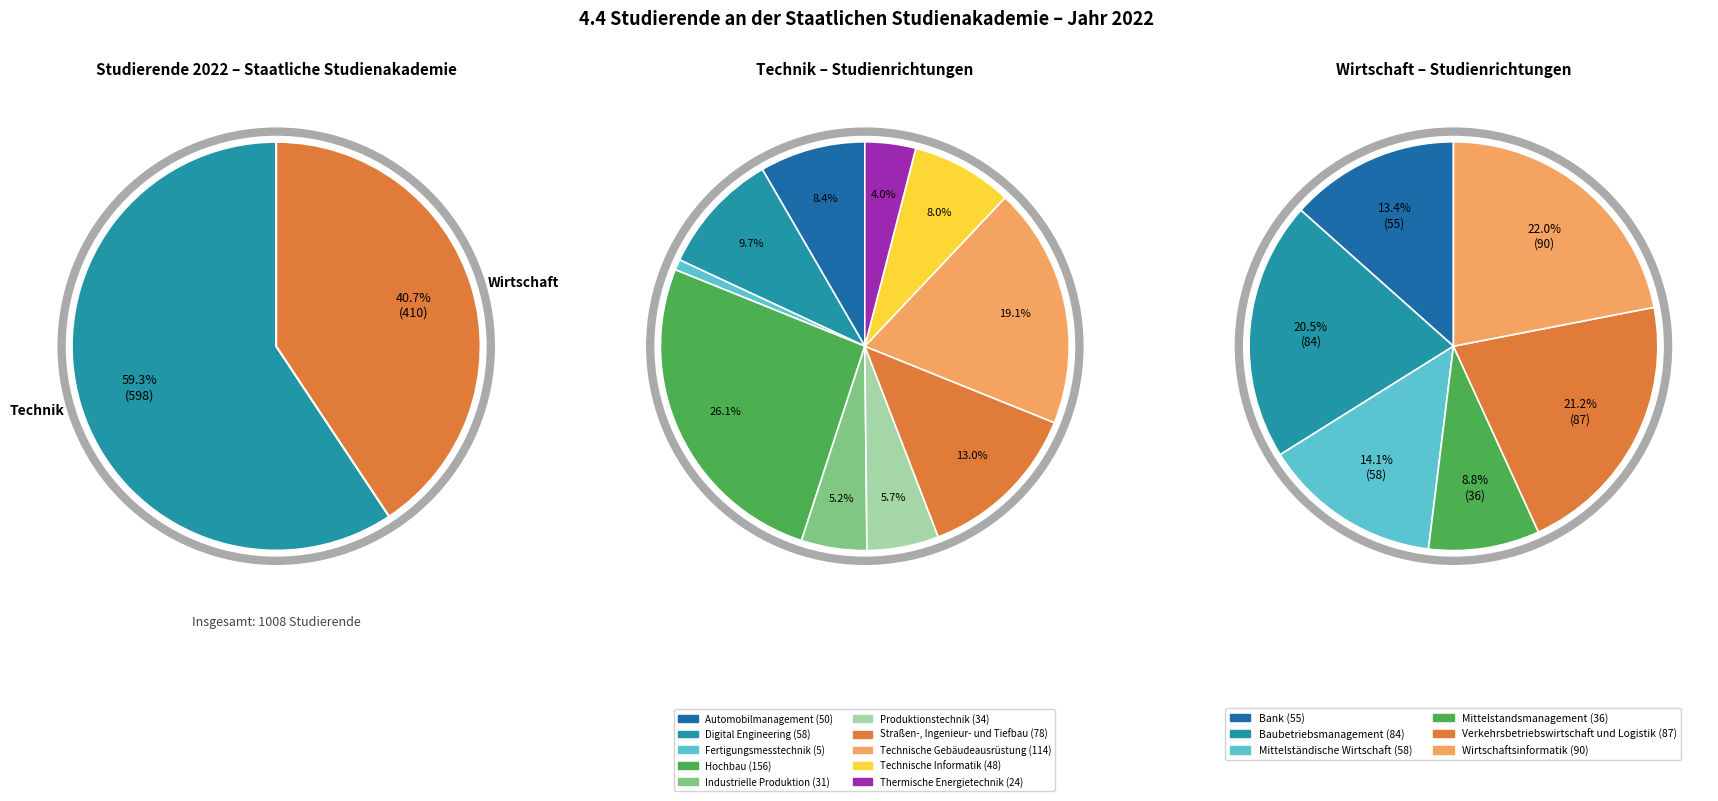

To the nearest percent, what portion does 6 represent?

13%